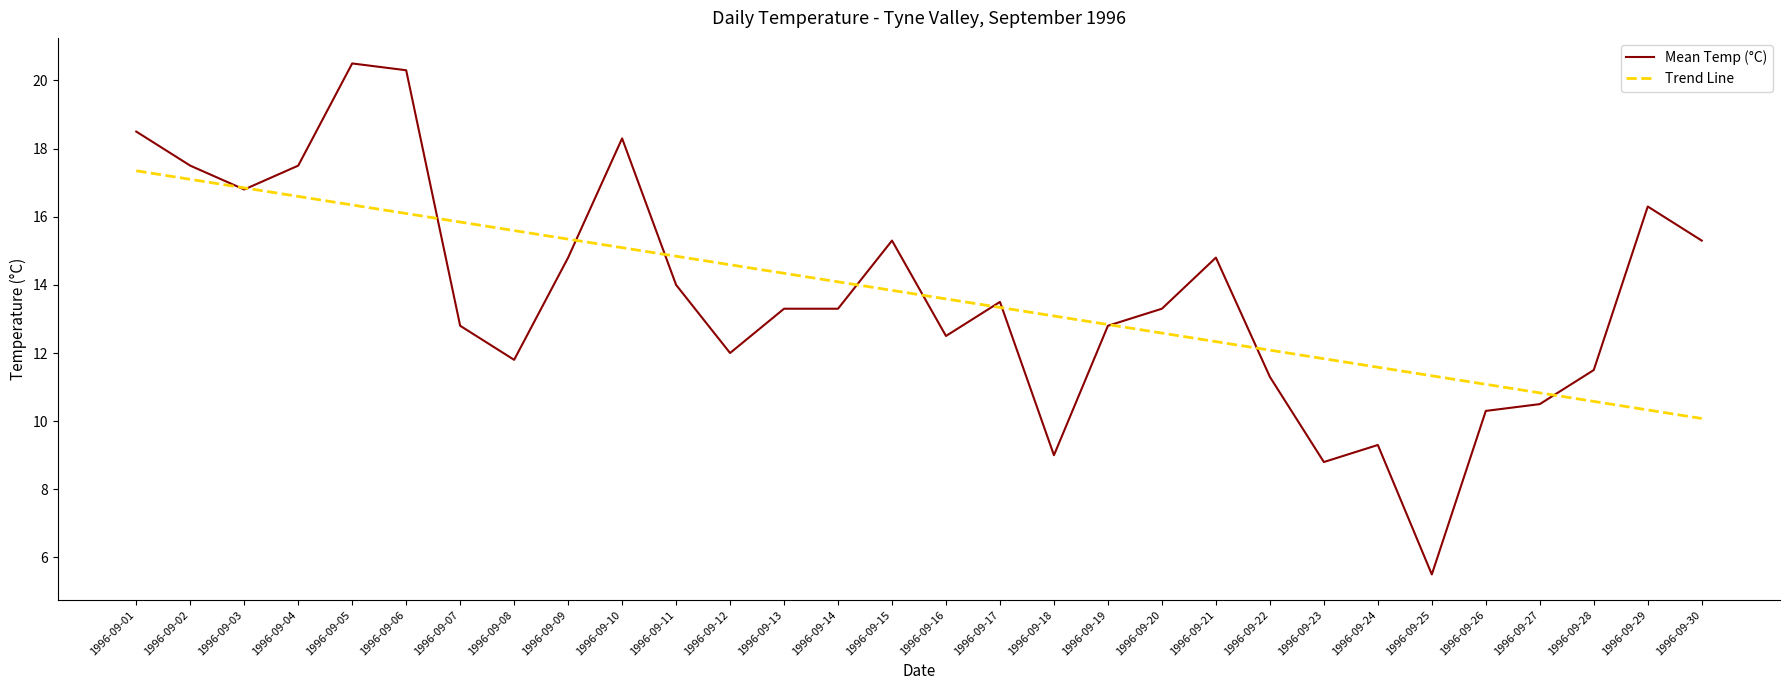

What are all the series names shown in the legend?

Mean Temp (°C), Trend Line